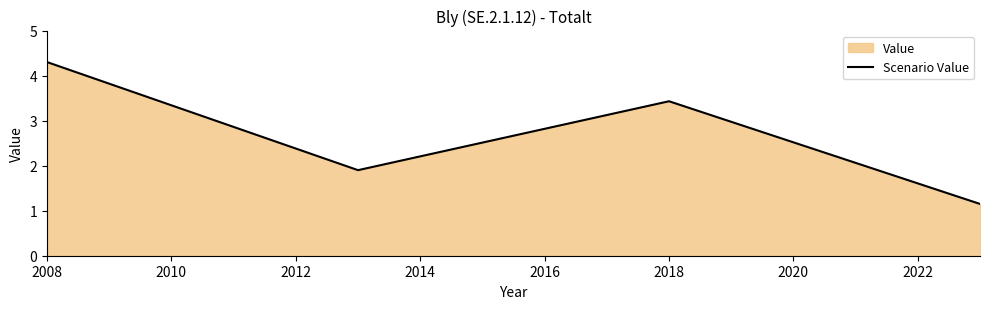

How many points are lower than both their immediate neighbors (excluding endpoints)?

1